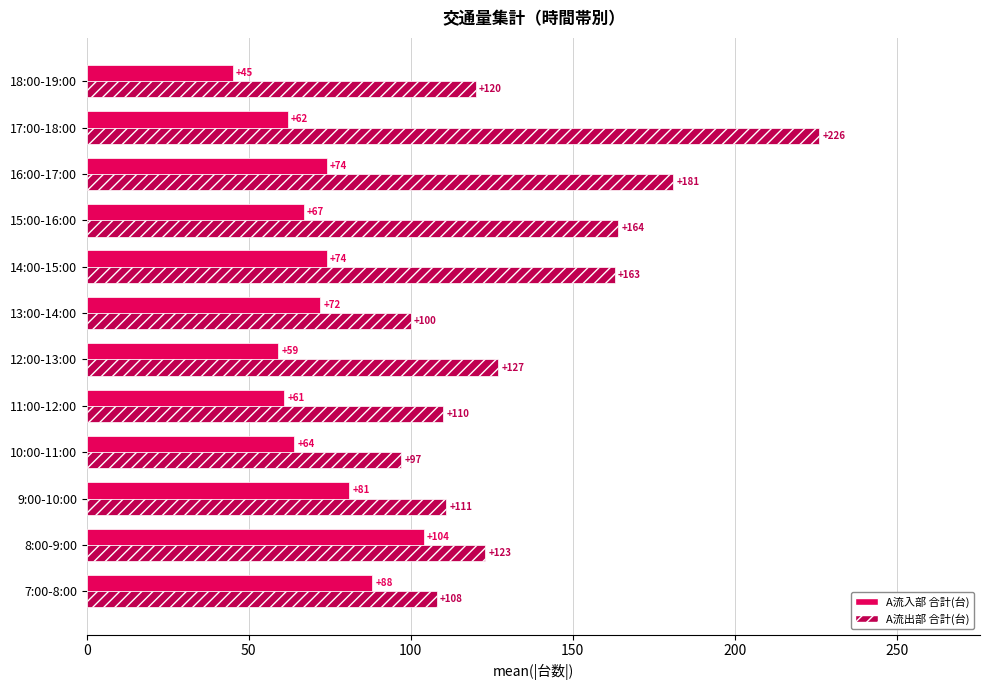

What is the maximum value for A流入部 合計(台)?

104